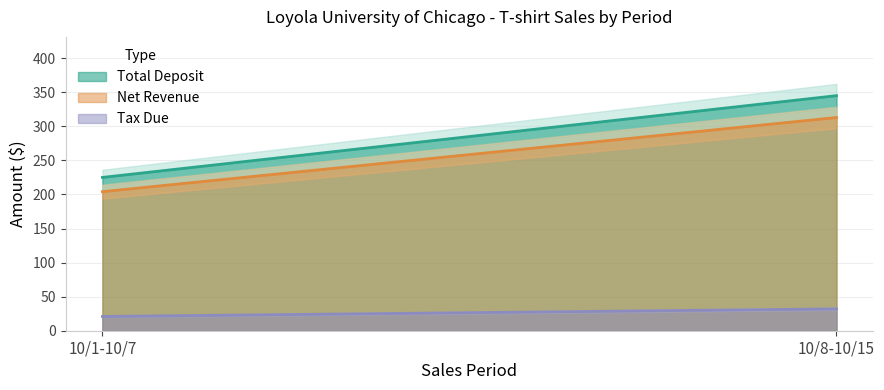

Between 10/1-10/7 and 10/8-10/15, which series saw the biggest shift?

Total Deposit